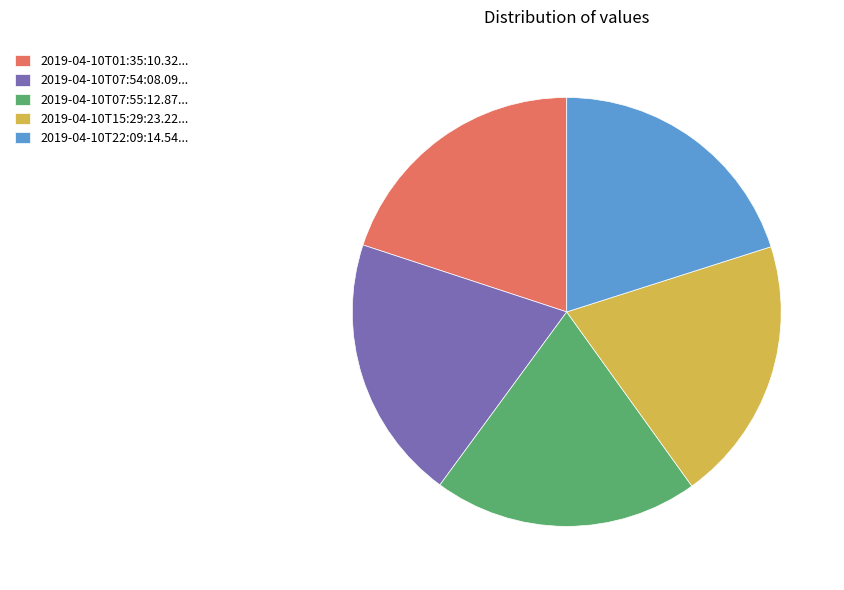

Do 2019-04-10T01:35:10.32... and 2019-04-10T07:54:08.09... together represent more than half of the pie?

No